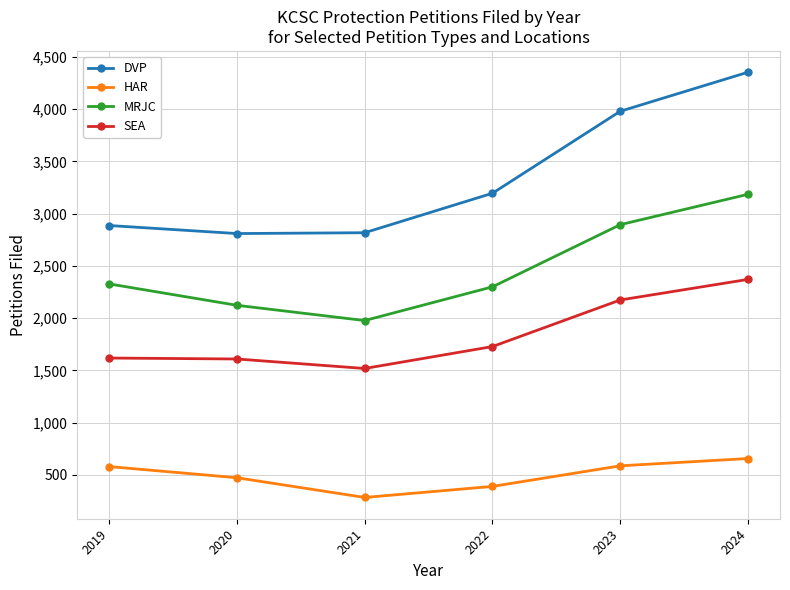

Rank the series by their average value, from highest to lowest.

DVP, MRJC, SEA, HAR